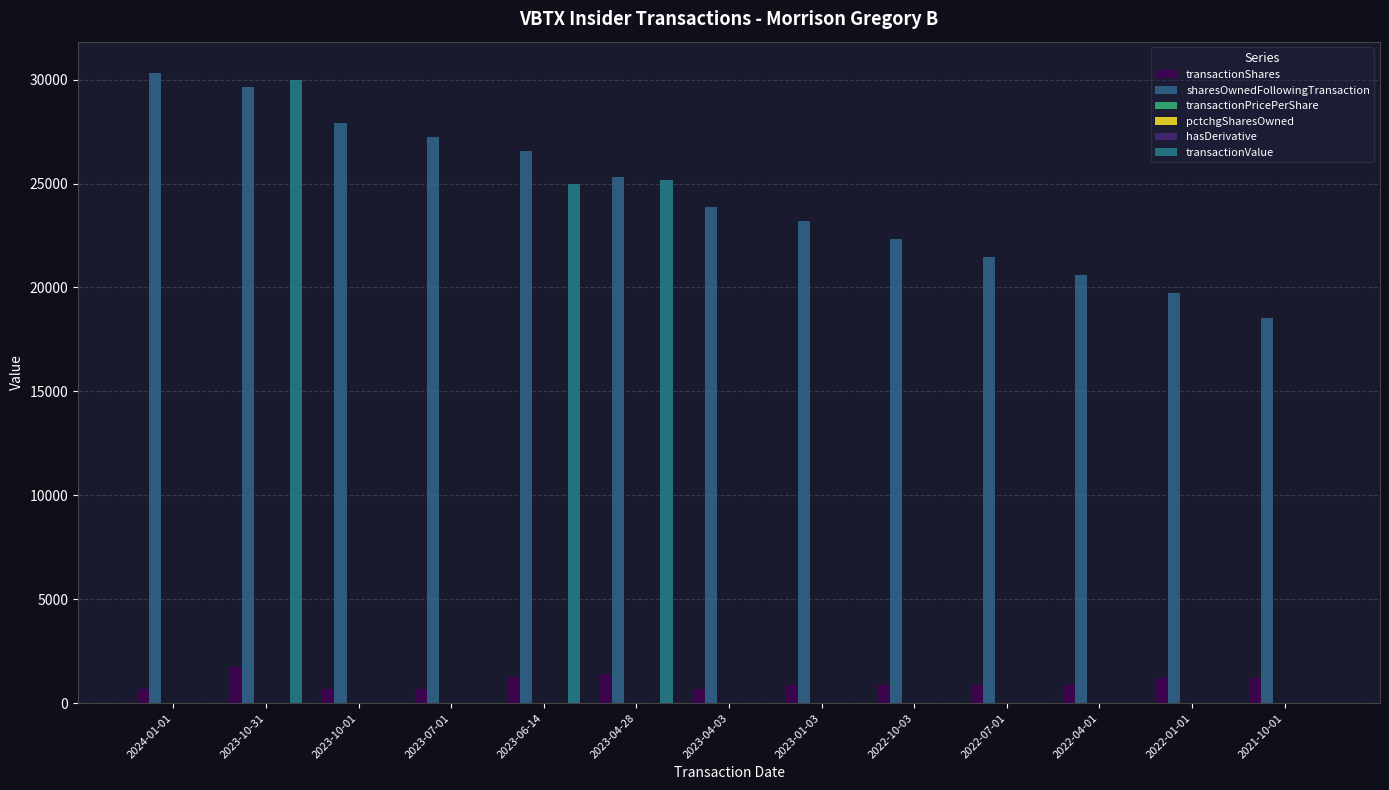

Count the number of data series in this chart.

6